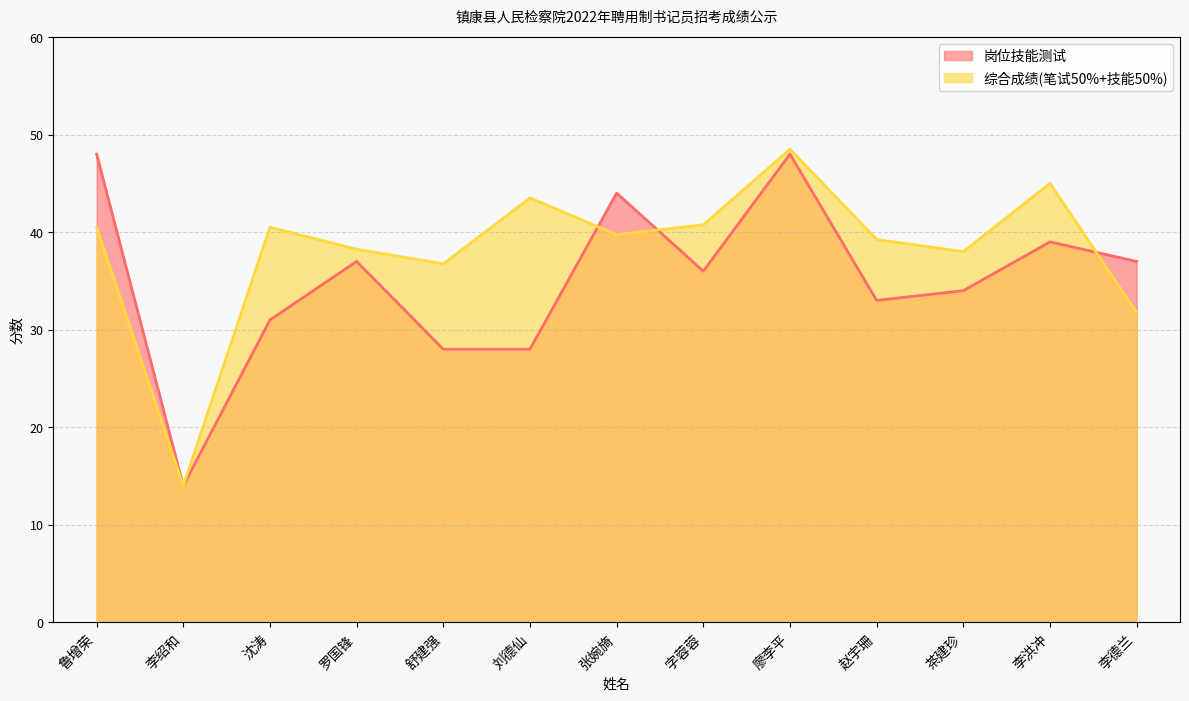

What is the sum of the 综合成绩 values at 赵宇珊 and 李洪冲?

84.2